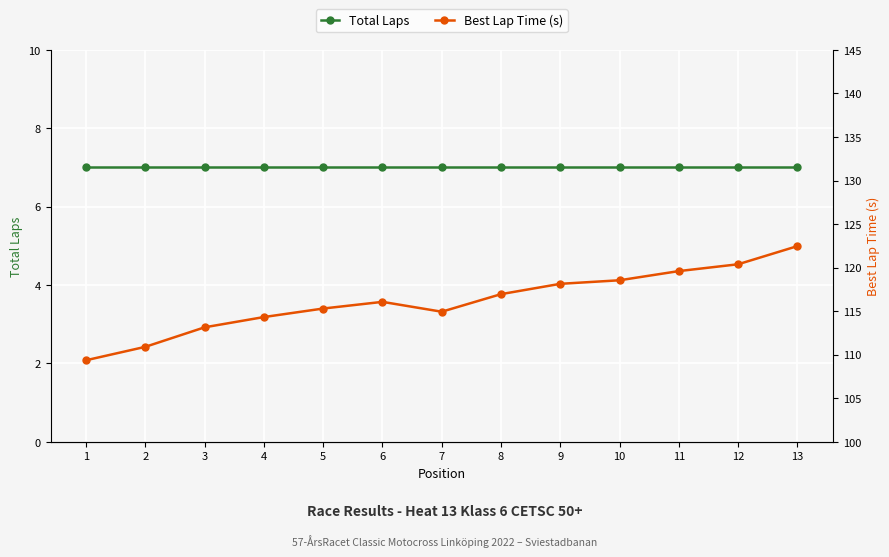

Which category has the highest value in the Best Lap Time (s) series?

13